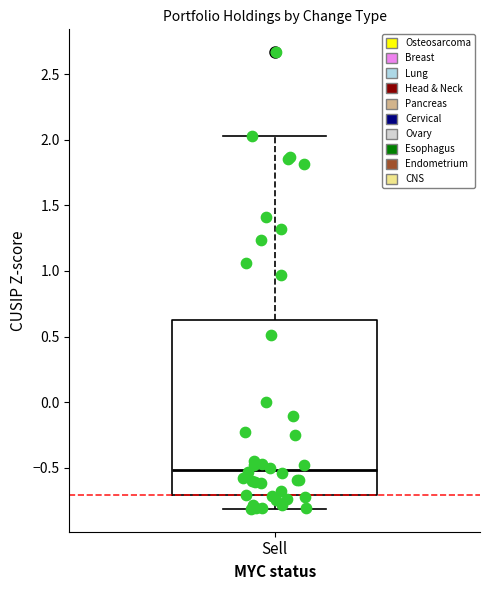

Transcribe this box plot: give where the median line is, the range the box spans, and where the two whiskers end, as read against the y-axis. The values are not printed on the chart, so give them approximately, as read against the axis.

median -0.50, box -0.70 to 0.65, whiskers -0.80 to 2.05